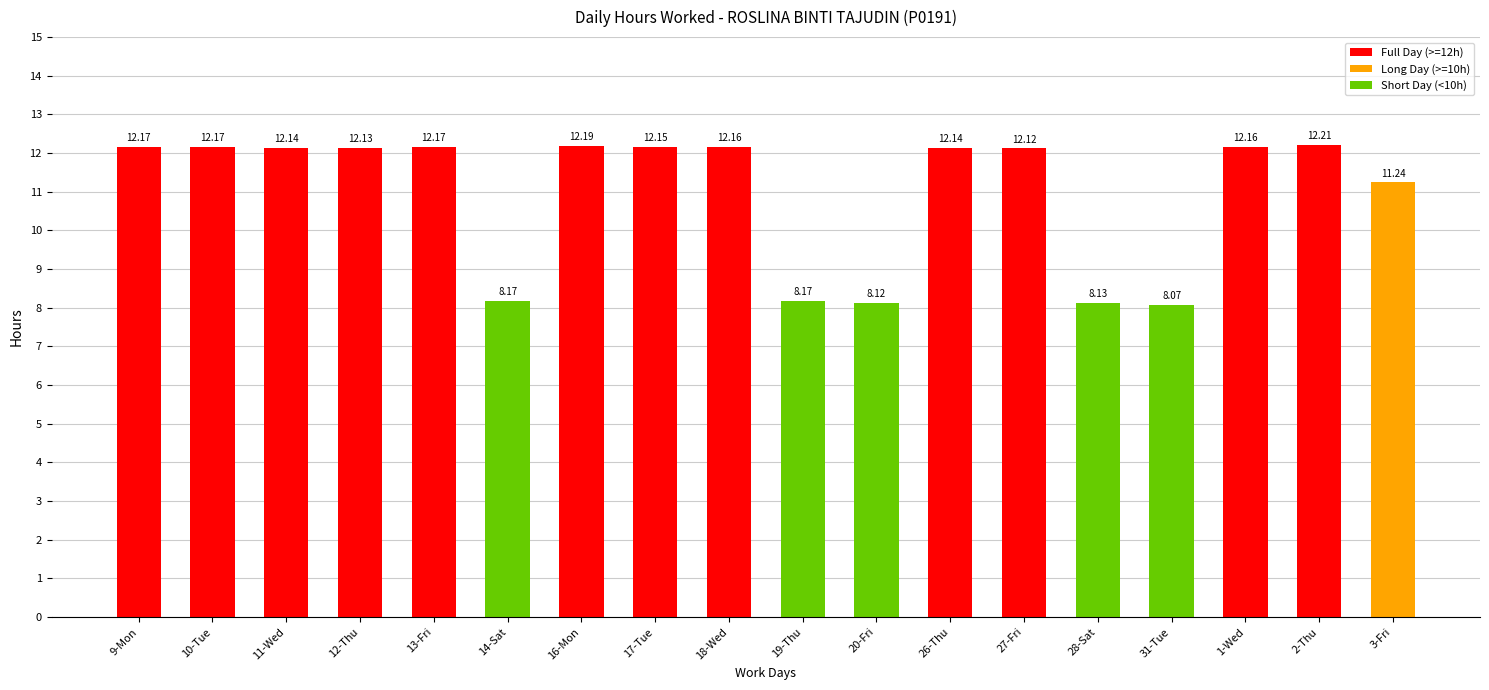

What position from the left is 16-Mon?

7